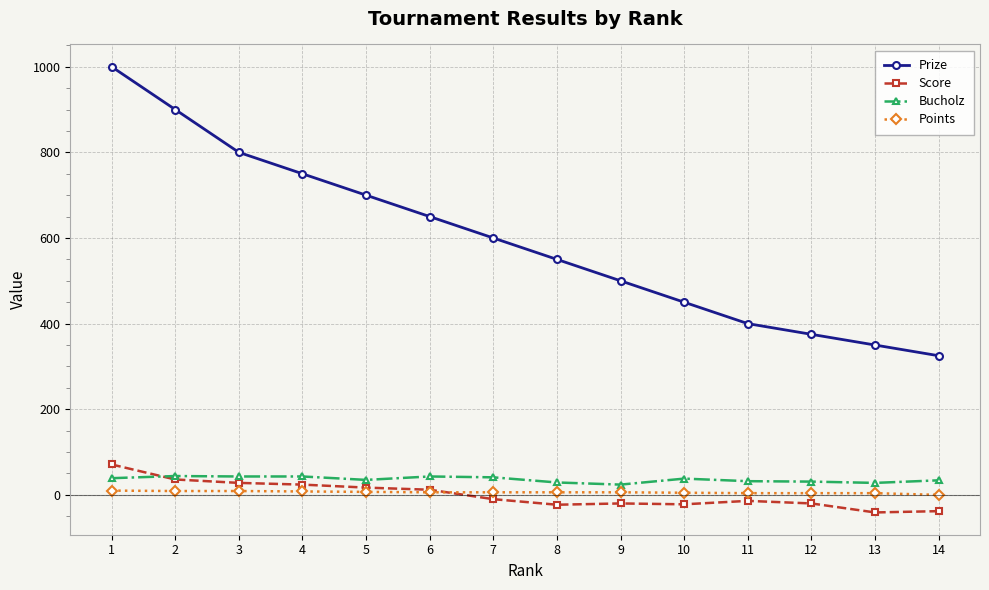

What are all the series names shown in the legend?

Prize, Score, Bucholz, Points